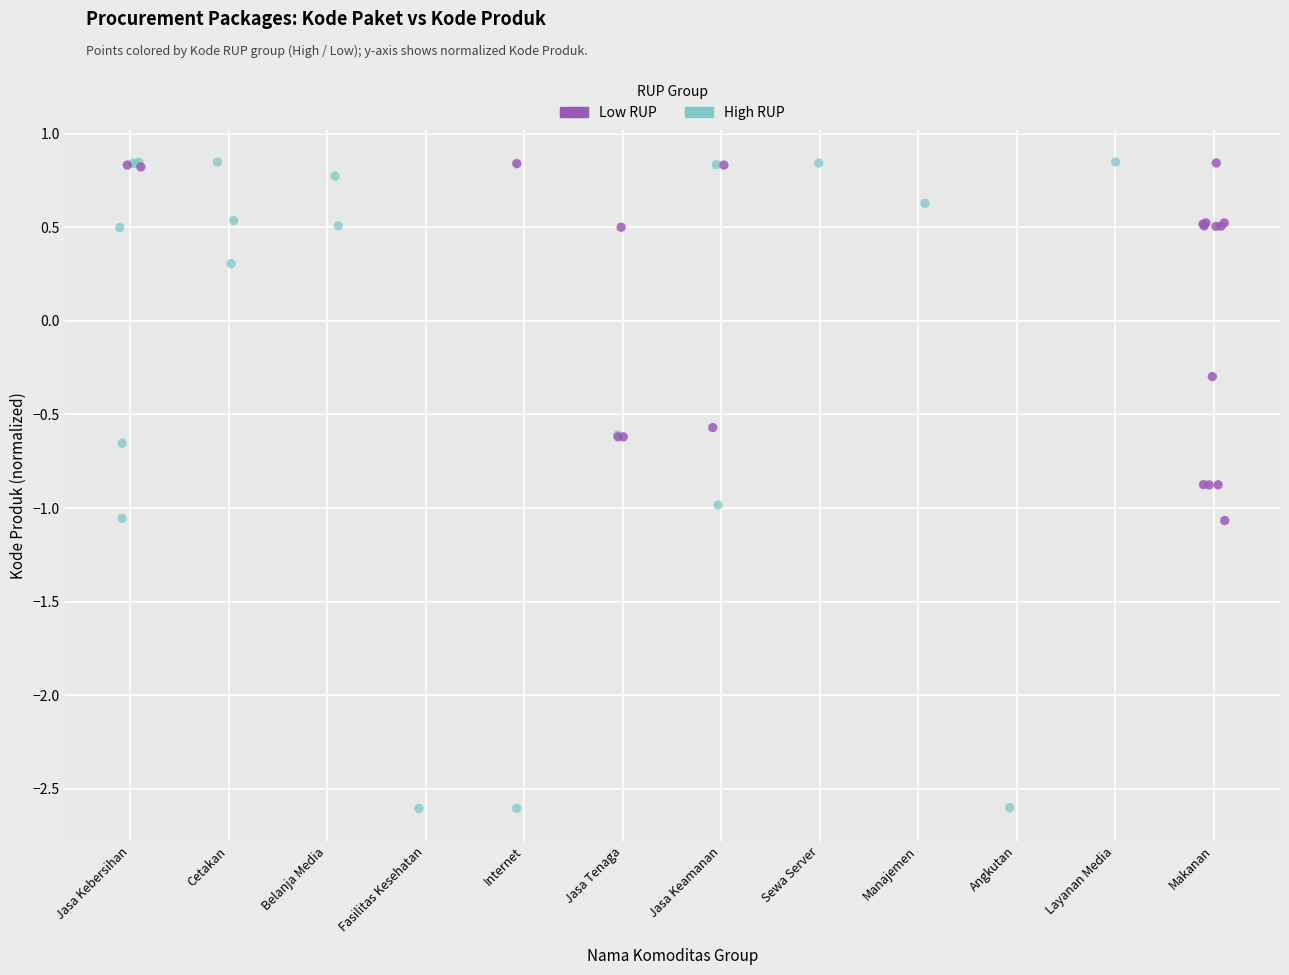

Which series has the largest Y range (max minus min)?

High RUP